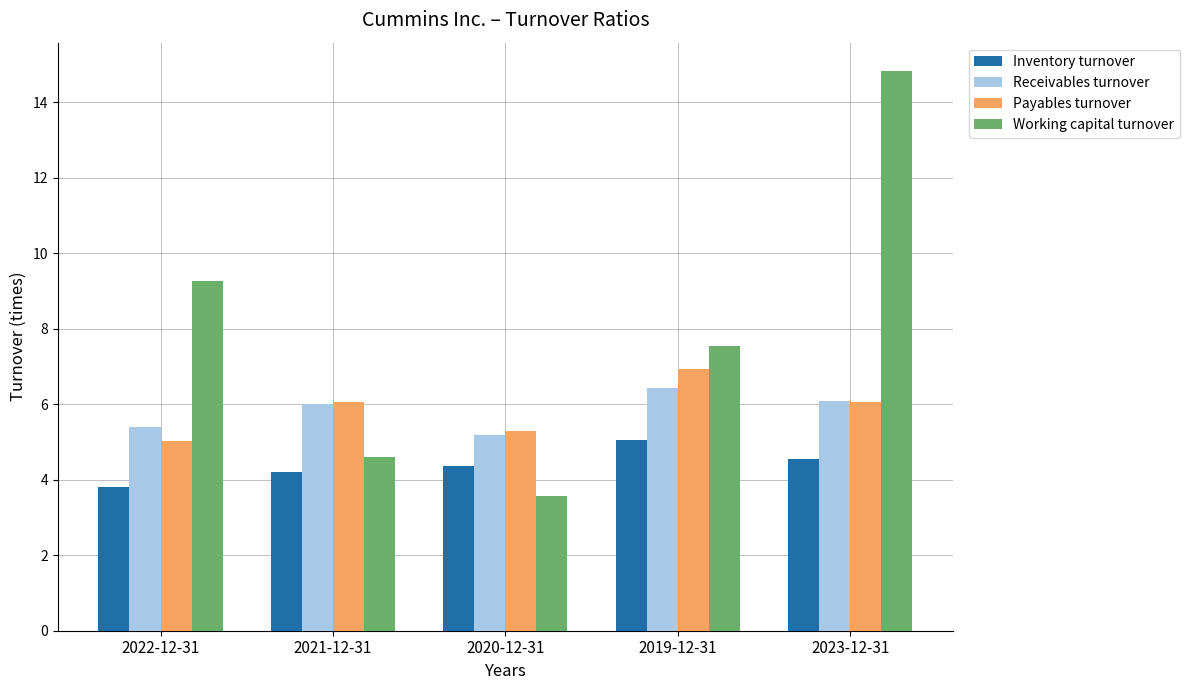

At 2022-12-31, list the series in order from smallest to largest.

Inventory turnover, Payables turnover, Receivables turnover, Working capital turnover